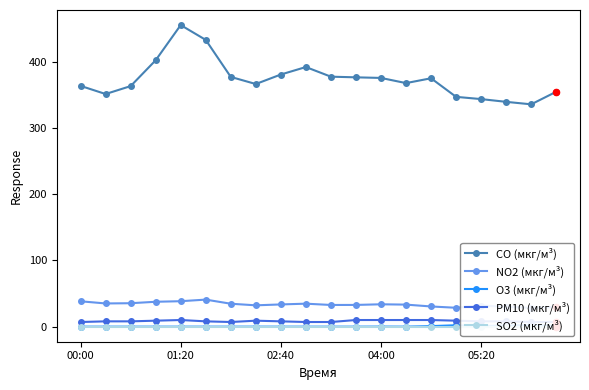

At how many categories does at least one series exceed 47?

20